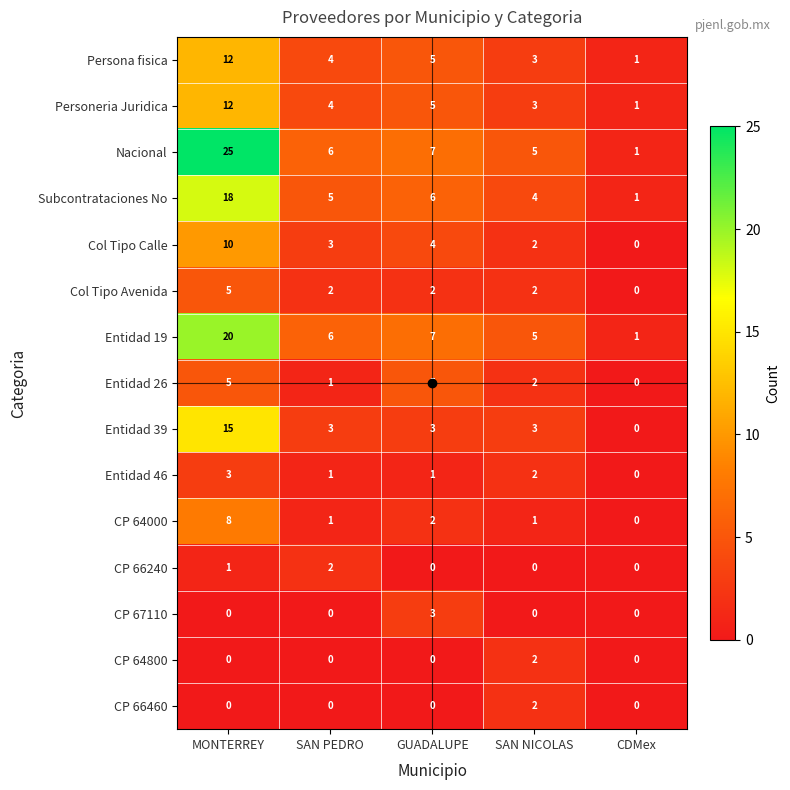

True or false: Entidad 19 has a value of 20 at MONTERREY.

True